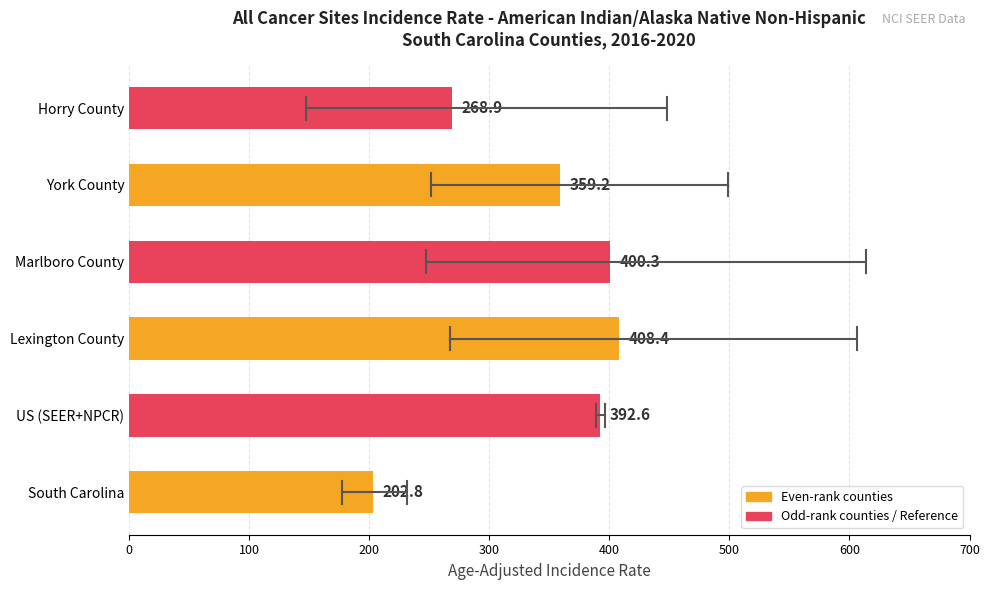

Where is the data nearest to the value 305?

Horry County